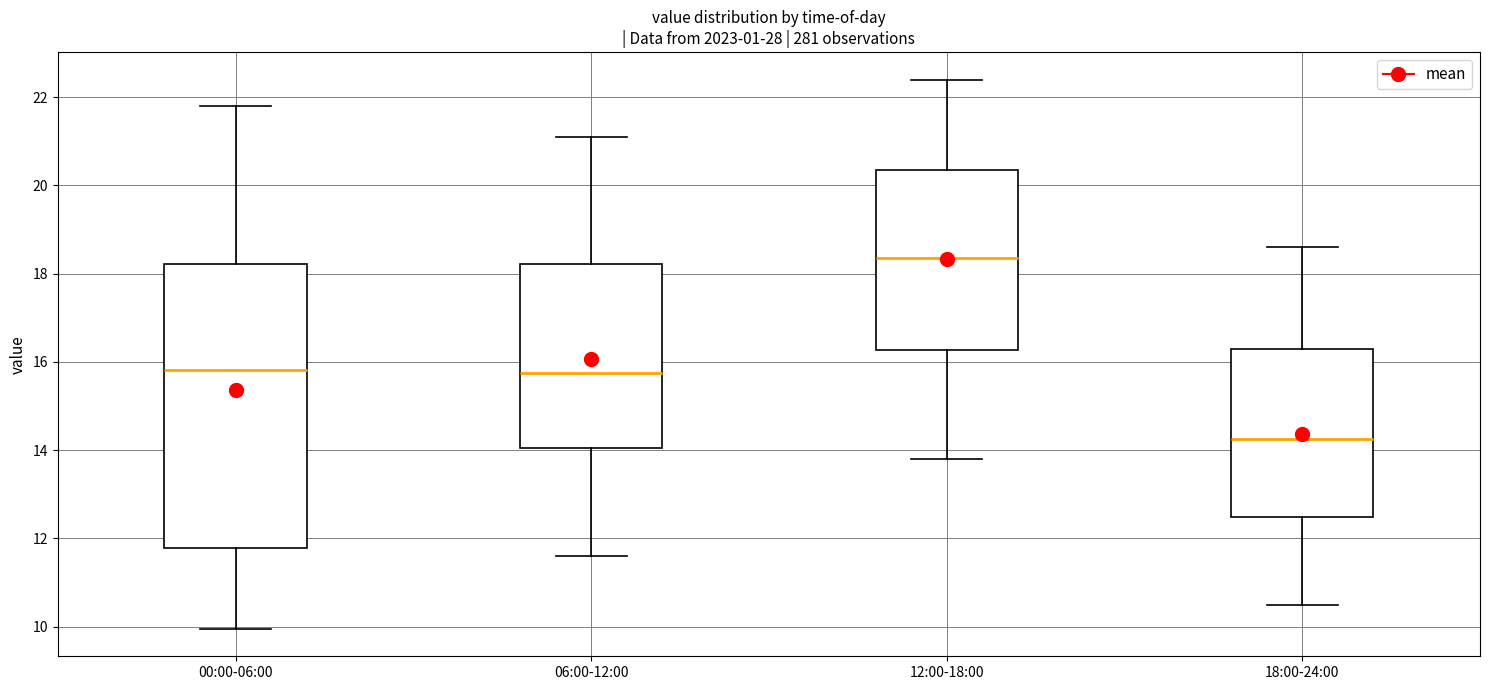

Reading left to right, transcribe this box plot: for each box, give where its median line is, the range the box spans, and where its two whiskers end, as read against the y-axis. The values are not printed on the chart, so give them approximately, as read against the axis.

00:00-06:00: median 15.8, box 11.8 to 18.2, whiskers 10.0 to 21.8
06:00-12:00: median 15.8, box 14.0 to 18.2, whiskers 11.6 to 21.2
12:00-18:00: median 18.4, box 16.2 to 20.4, whiskers 13.8 to 22.4
18:00-24:00: median 14.2, box 12.4 to 16.4, whiskers 10.6 to 18.6